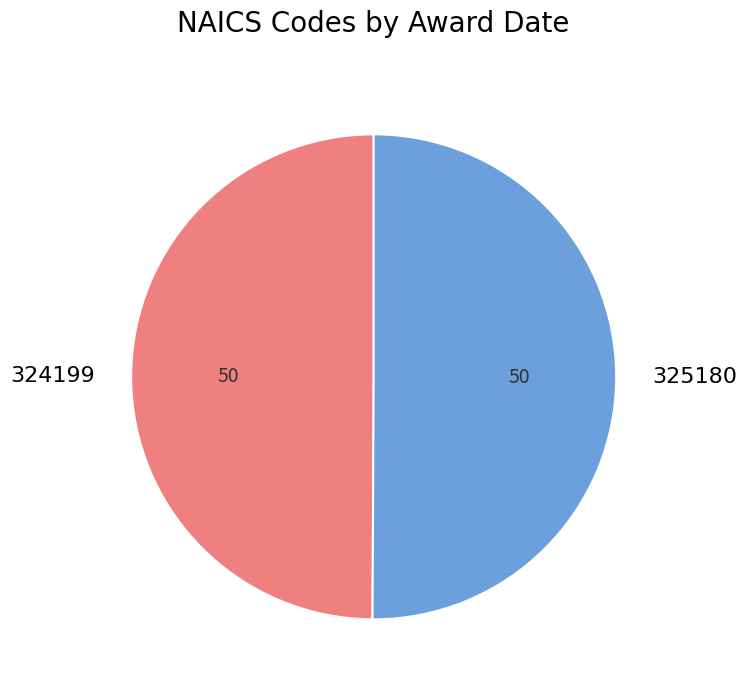

Do 325180 and 324199 together represent more than half of the pie?

Yes